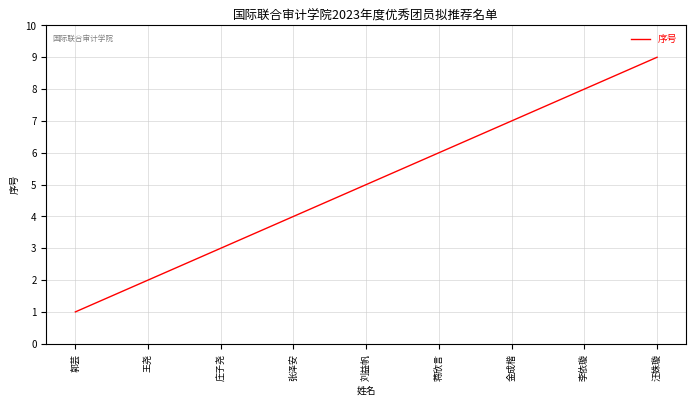

Where is the data nearest to the value 5?

刘益帆